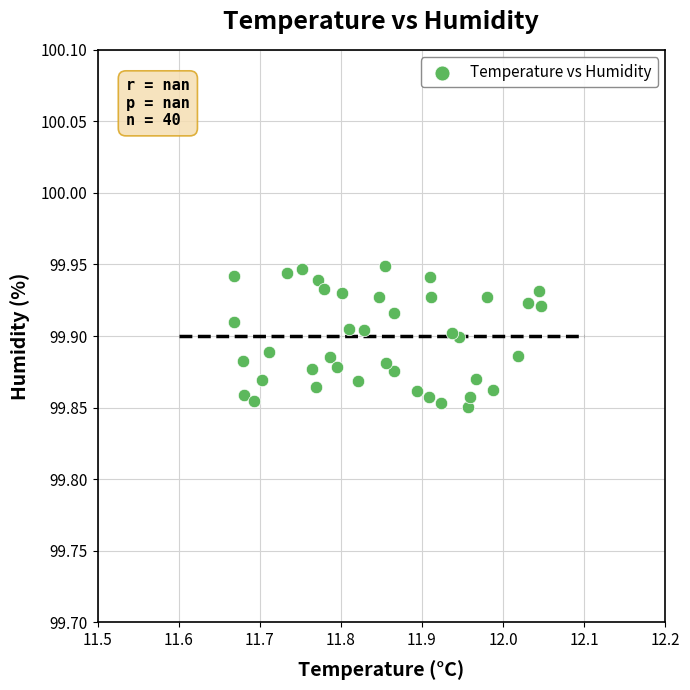

Count the number of points in this scatter plot.

40